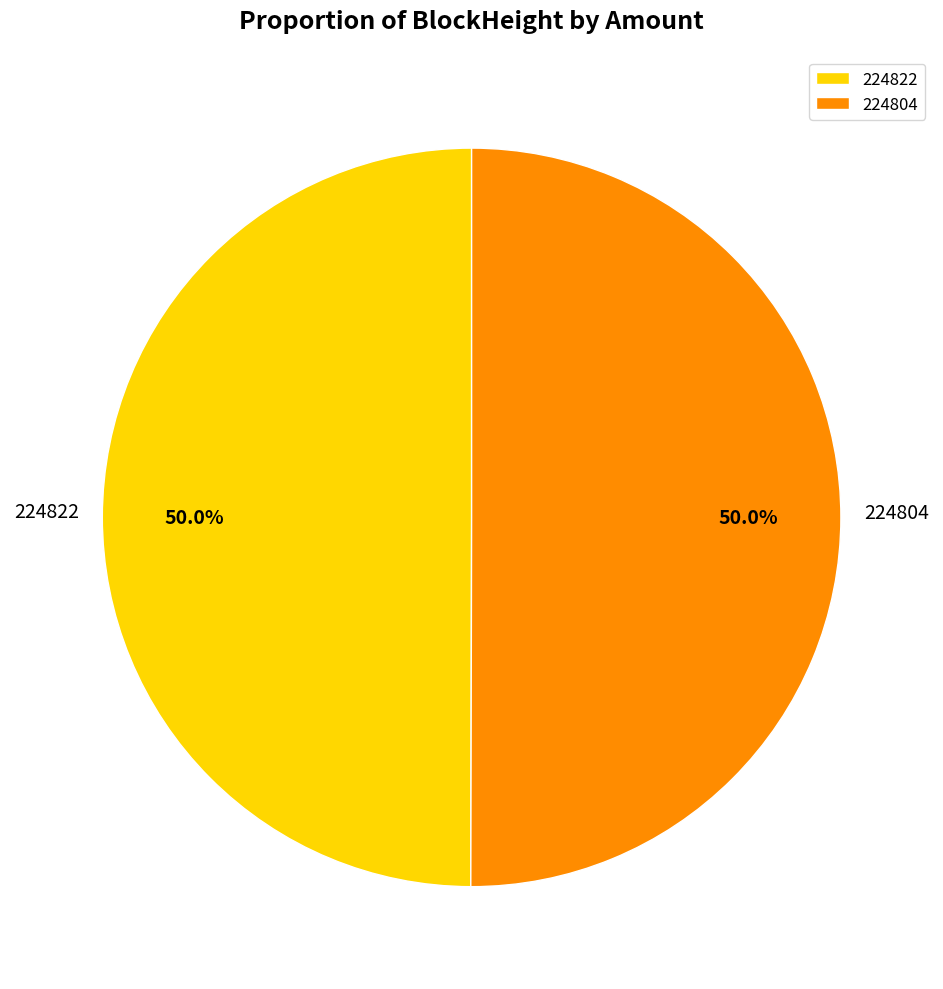

Combined, what portion of the pie is 224804 and 224822?

100.0%